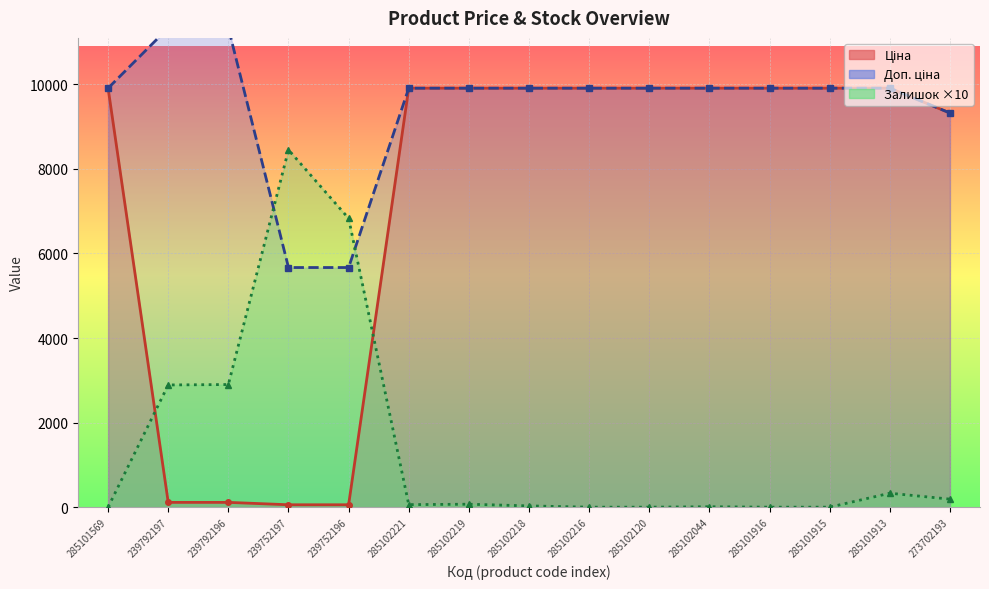

Where is the first local minimum for Залишок?

285102221